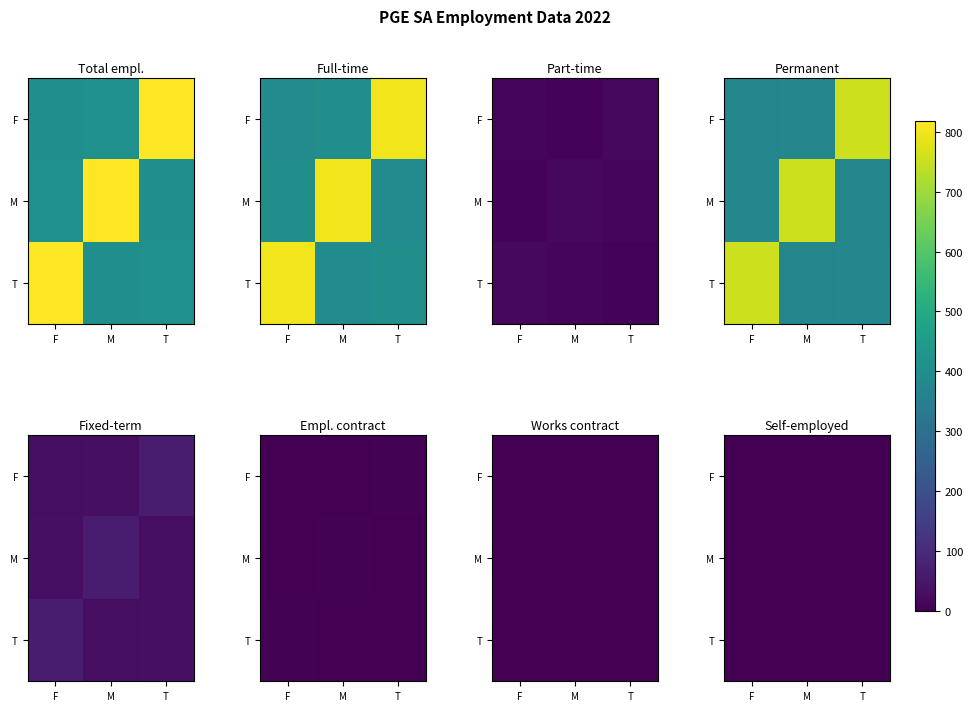

Which series changed the most between M and T?

Total number of employees